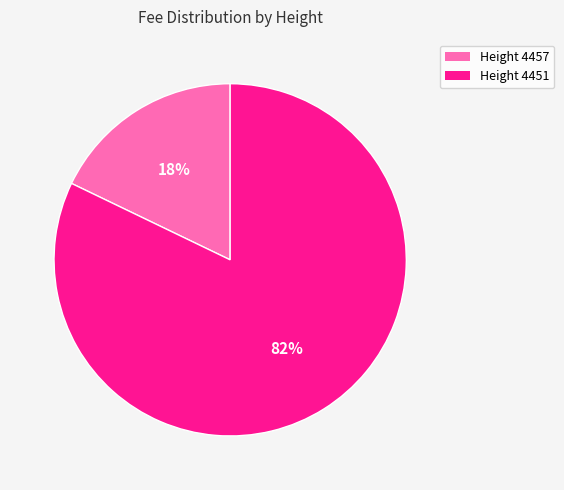

To the nearest percent, what is the difference between the largest and smallest slice percentages?

64%